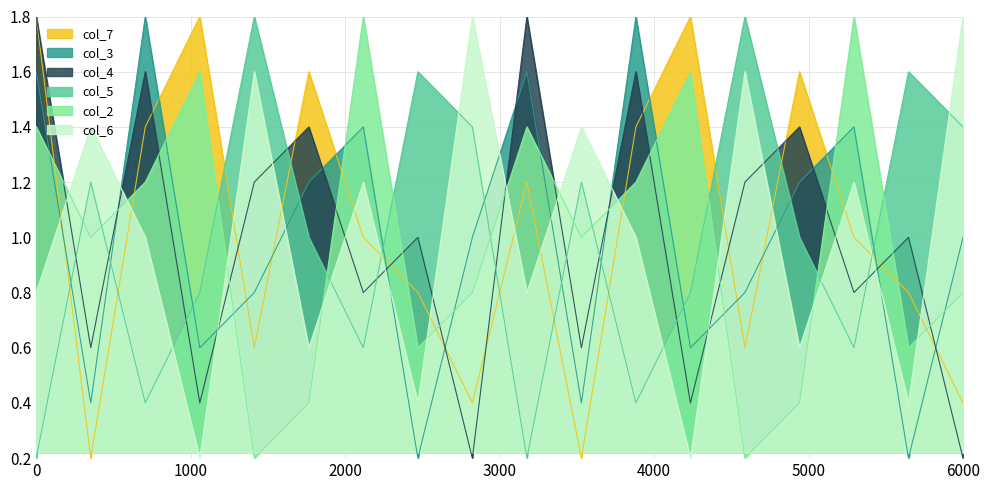

The col_3 series shows 0.3 at 2. True or false?

False